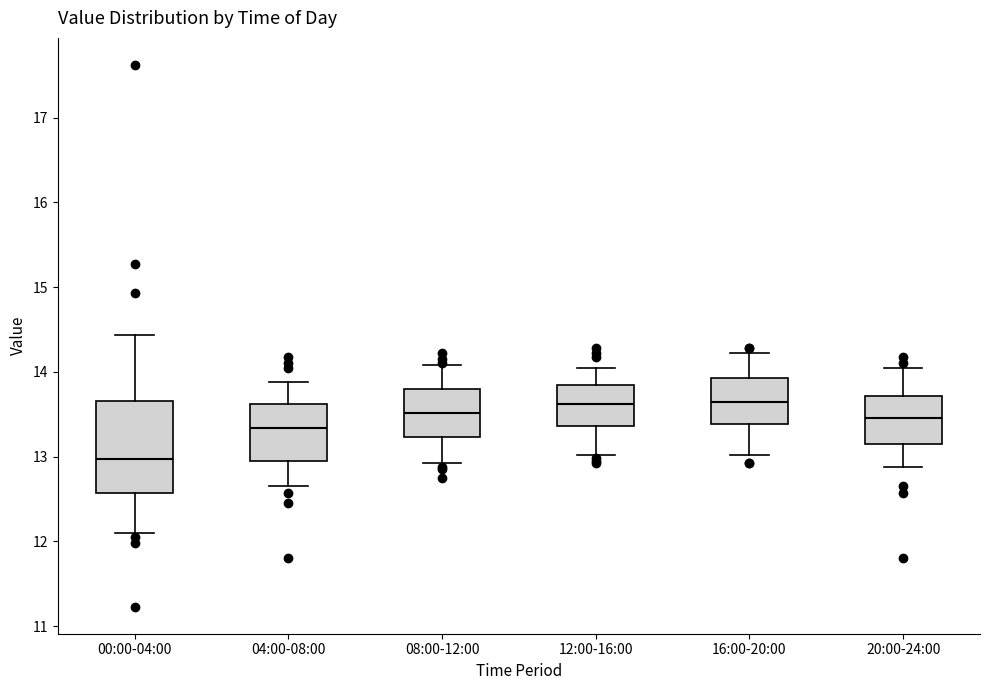

Reading left to right, read every box against the y-axis: the position of its median line, the range the box covers, and the ends of its whiskers. The values are not printed on the chart, so give them approximately, as read against the axis.

00:00-04:00: median 13.0, box 12.6 to 13.7, whiskers 12.1 to 14.4
04:00-08:00: median 13.3, box 12.9 to 13.6, whiskers 12.7 to 13.9
08:00-12:00: median 13.5, box 13.2 to 13.8, whiskers 12.9 to 14.1
12:00-16:00: median 13.6, box 13.4 to 13.8, whiskers 13.0 to 14.1
16:00-20:00: median 13.7, box 13.4 to 13.9, whiskers 13.0 to 14.2
20:00-24:00: median 13.5, box 13.2 to 13.7, whiskers 12.9 to 14.1